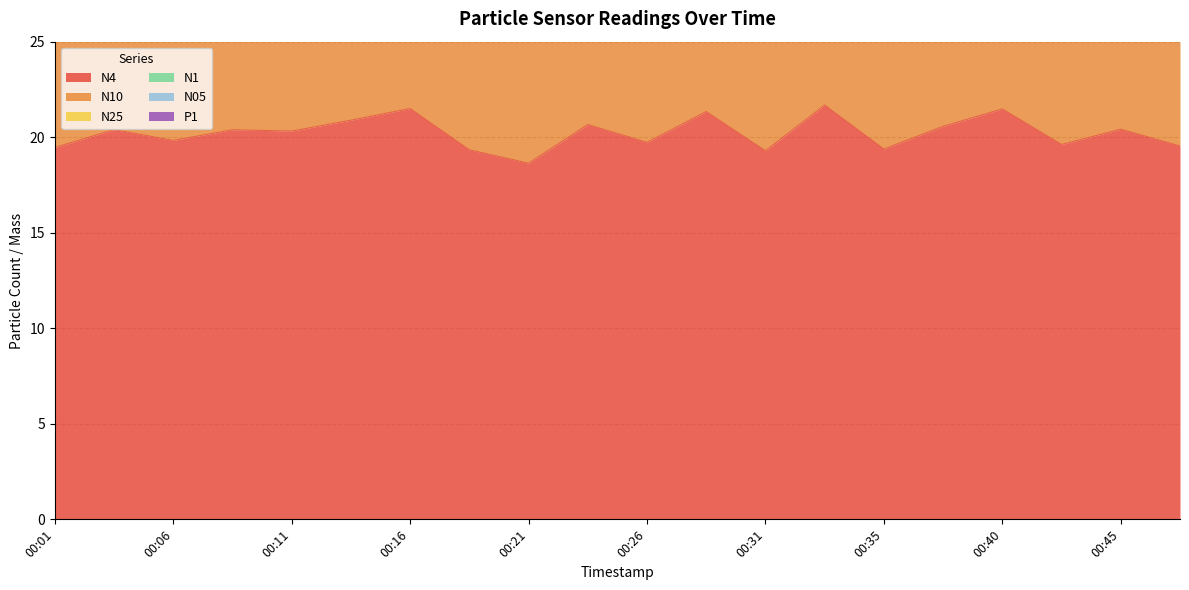

At 00:01, list the series in order from largest to smallest.

N05, N25, N1, N10, P1, N4